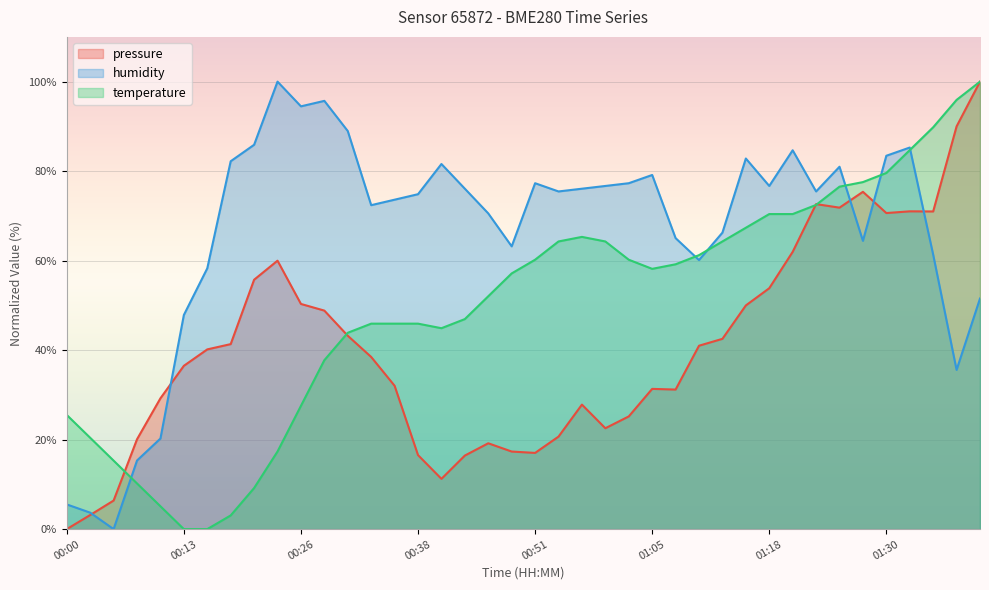

Which series ends up on top after the final intersection of temperature and humidity?

temperature